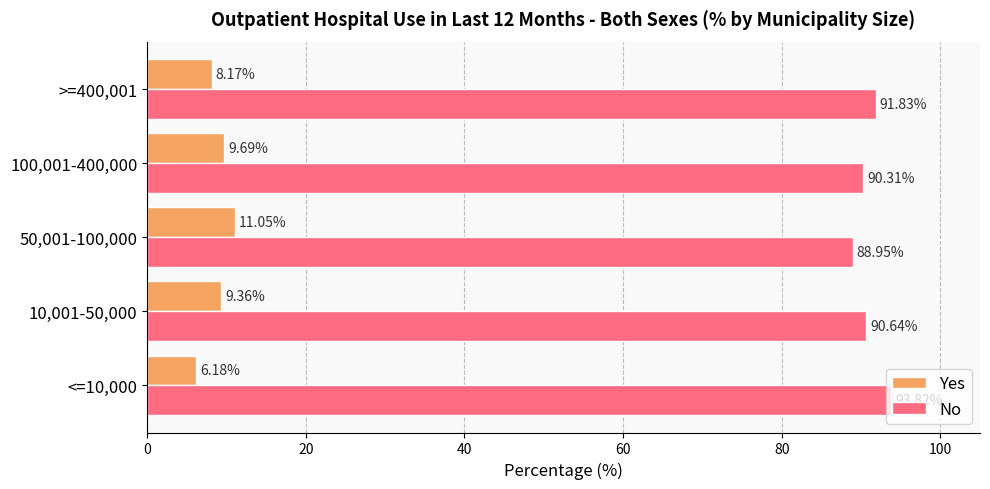

What is the difference between the highest and lowest values at 100,001-400,000?

80.6